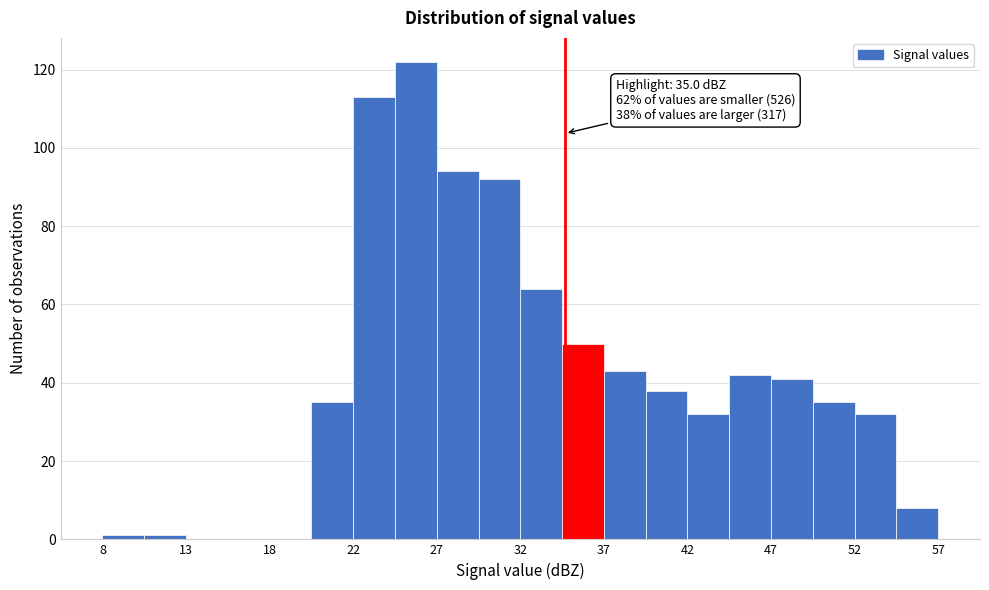

Which range on the x-axis has the tallest bar?

25.0 to 27.5